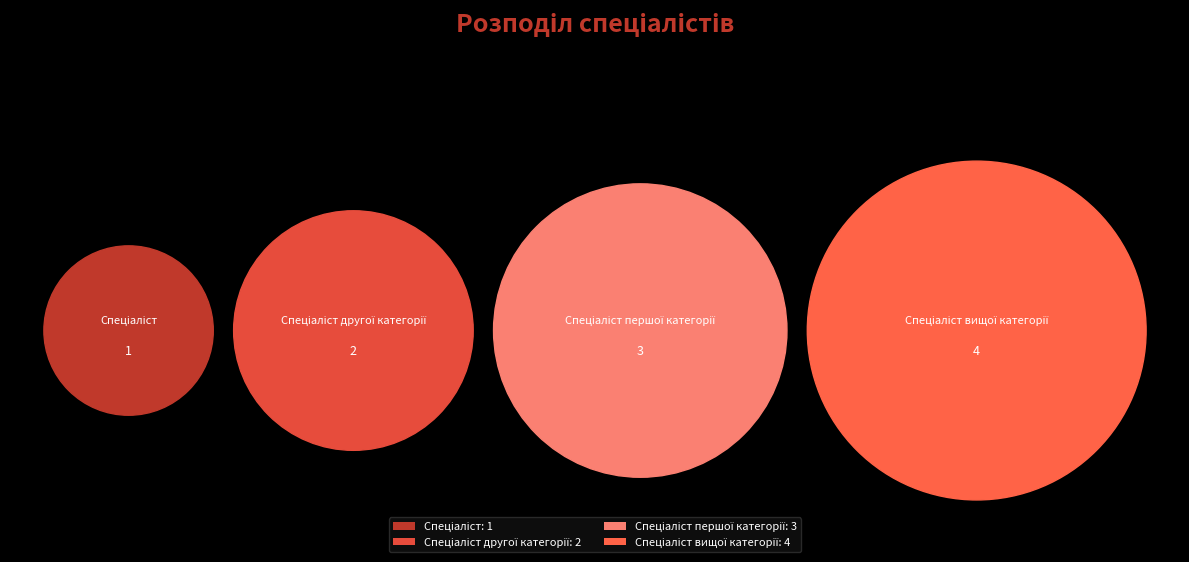

Which slice is the largest?

Спеціаліст вищої категорії